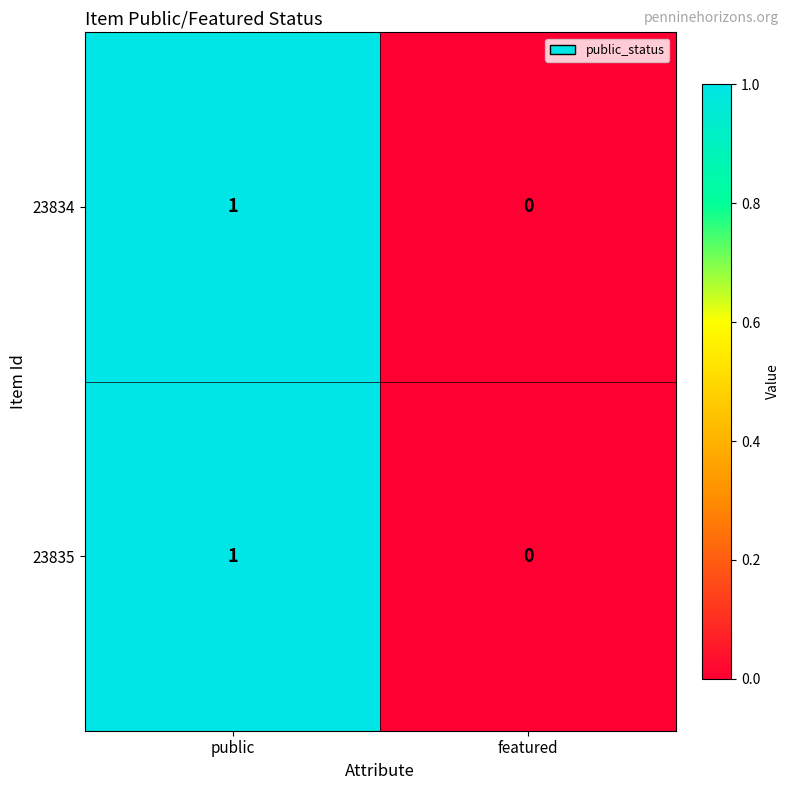

Where is 23835 nearest to the value 0?

featured